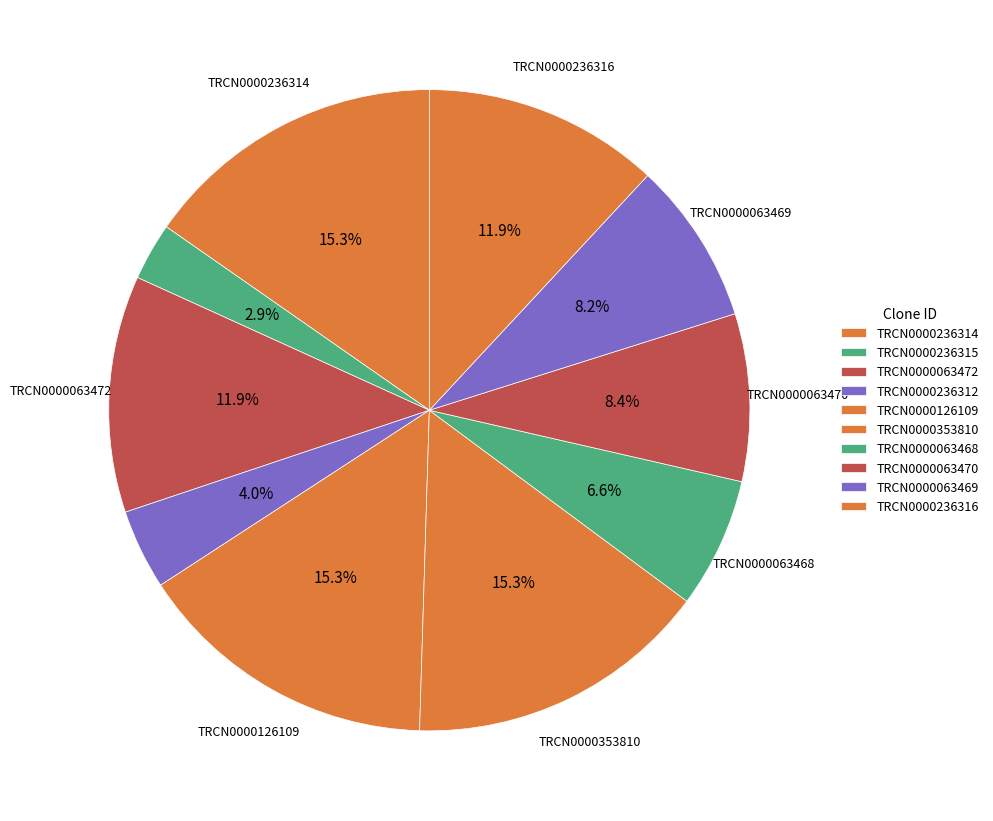

How many slices are in this pie chart?

10